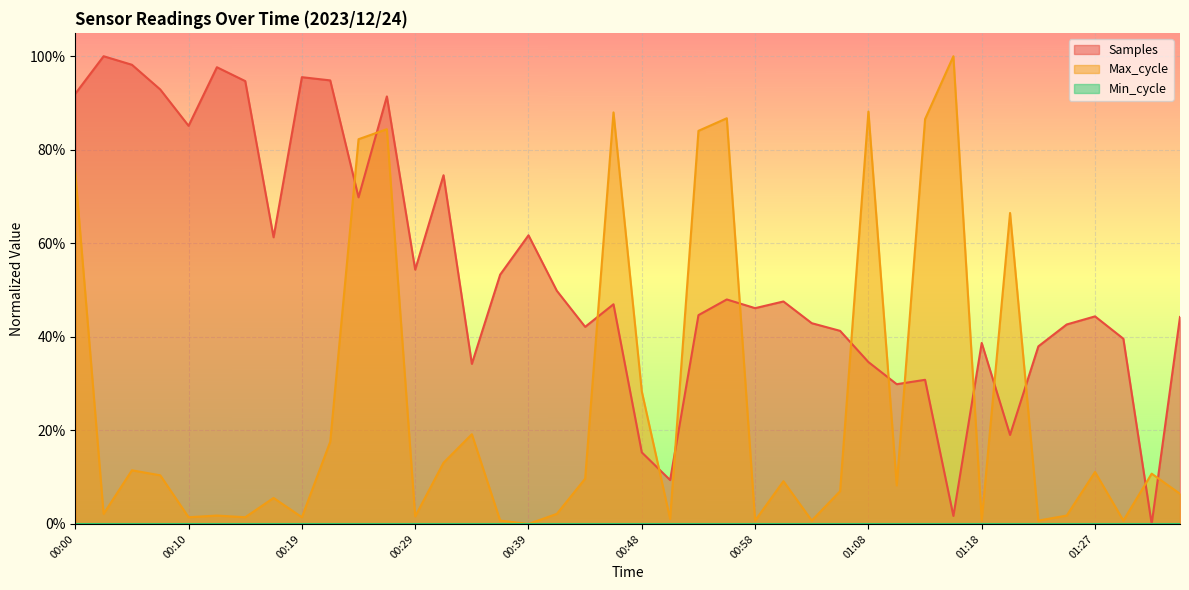

Does the chart display data point markers on the line(s)?

No